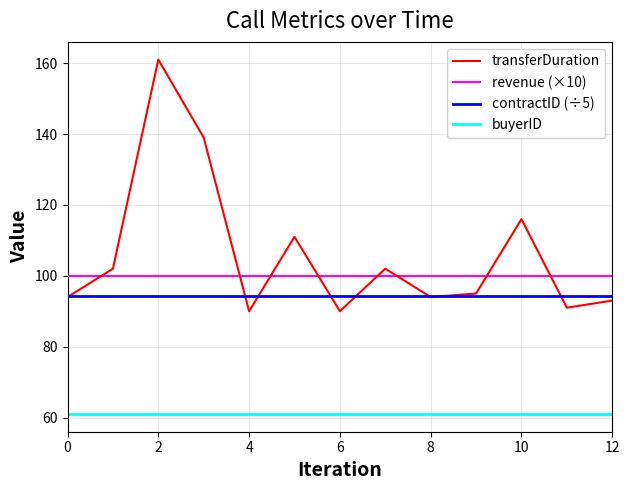

Rank the series by their maximum value, from highest to lowest.

transferDuration, revenue (×10), contractID (÷5), buyerID